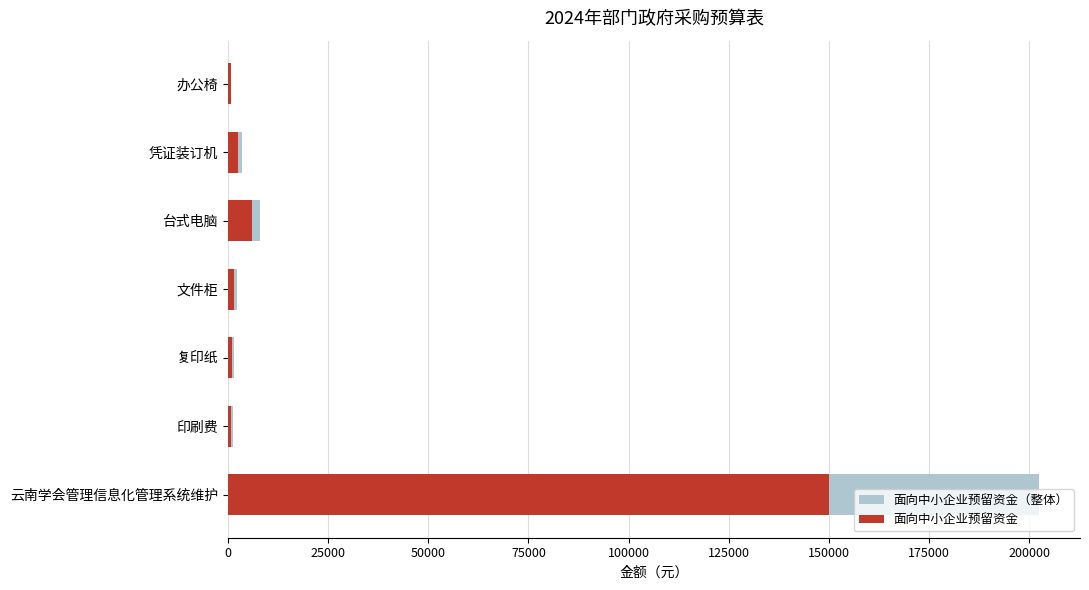

How many groups of bars are there?

7